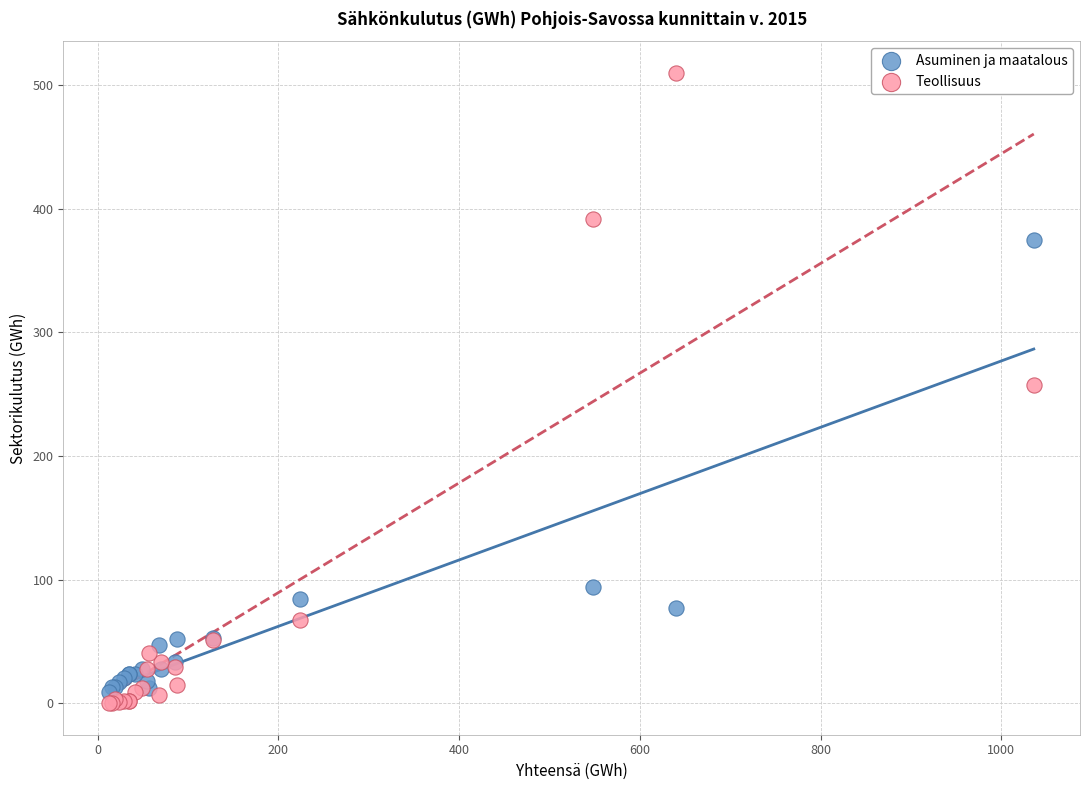

In the Asuminen ja maatalous series, what Y value is closest to 192?

94